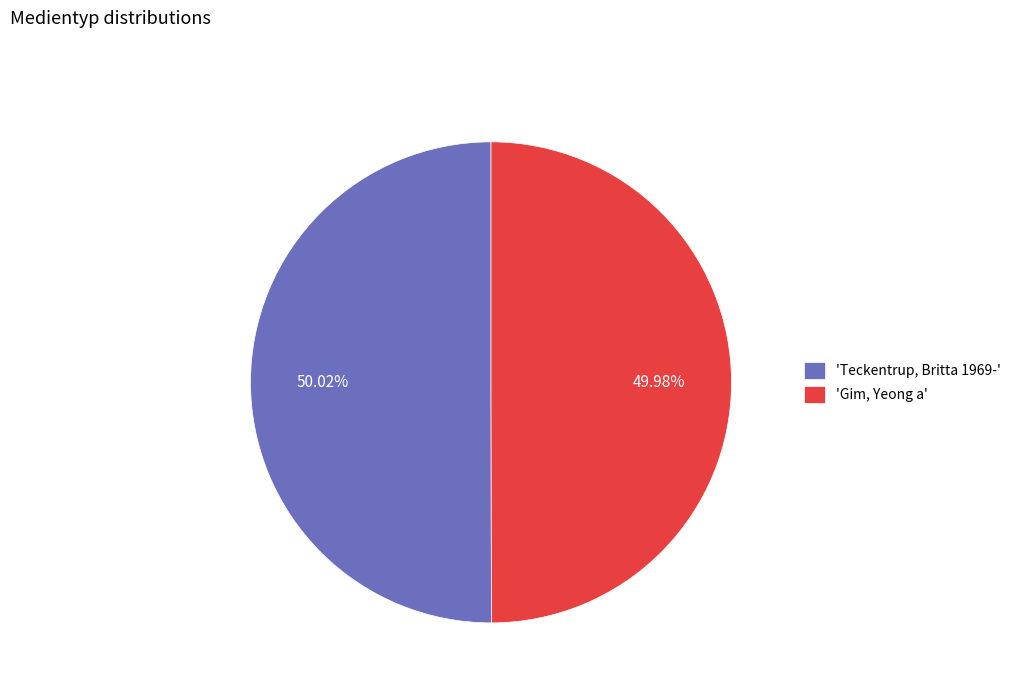

How many slices are in this pie chart?

2